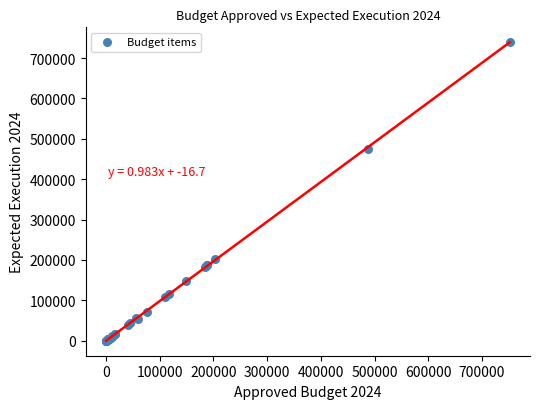

What Y value in the scatter plot is closest to 369487?

475837.8